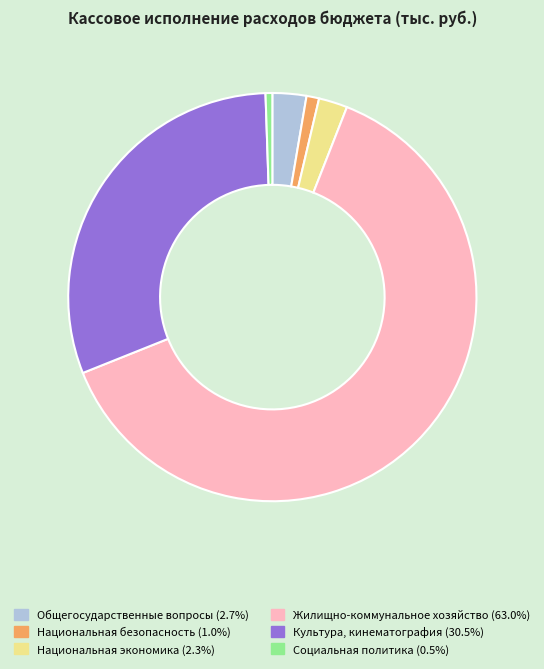

Count the number of slices in the pie.

6